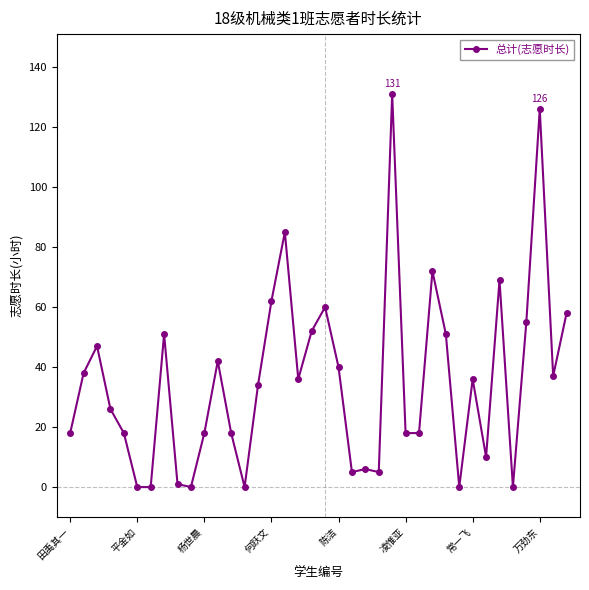

What is the greatest value displayed?

131